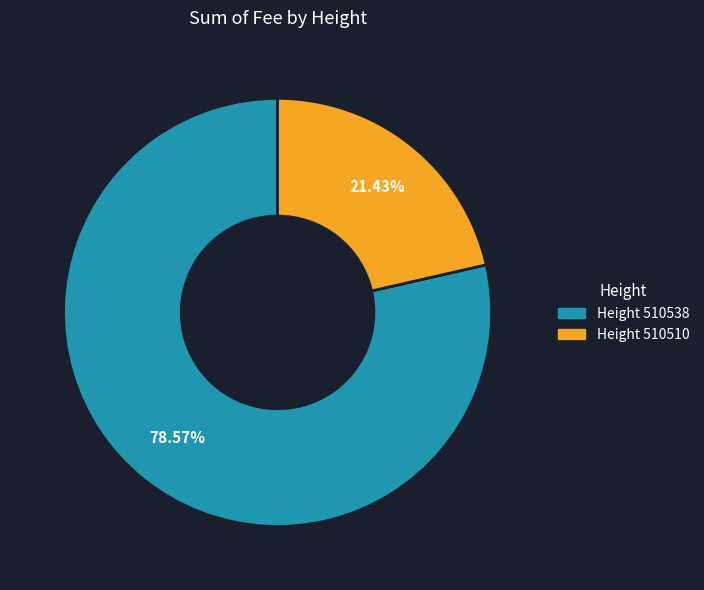

Is the sum of Height 510510 and Height 510538 greater than half?

Yes